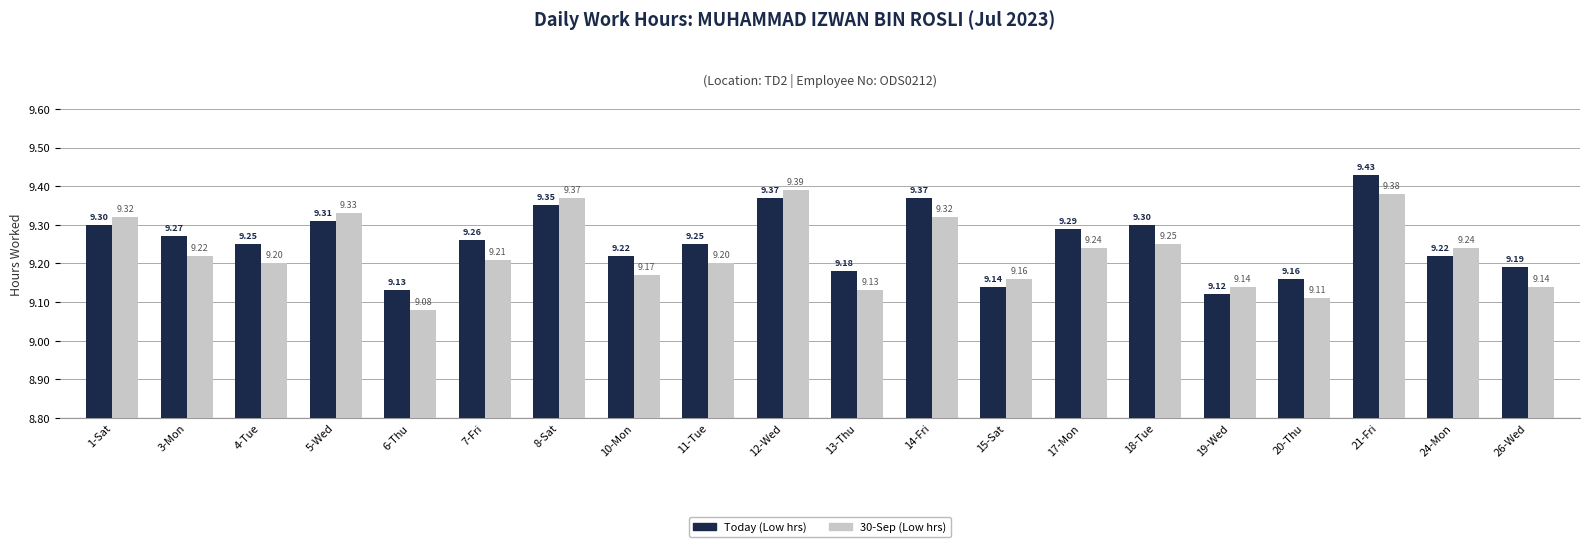

List the series in order of their overall mean, highest first.

Today (Low hrs), 30-Sep (Low hrs)